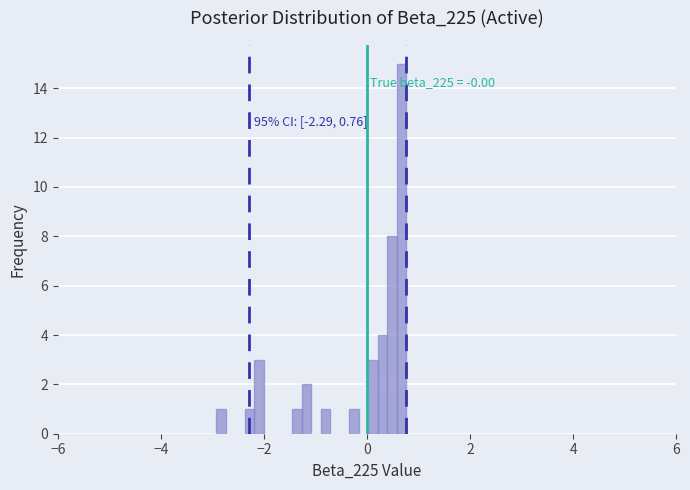

Read against the x-axis, roughly where is the centre of the tallest bar?

0.6